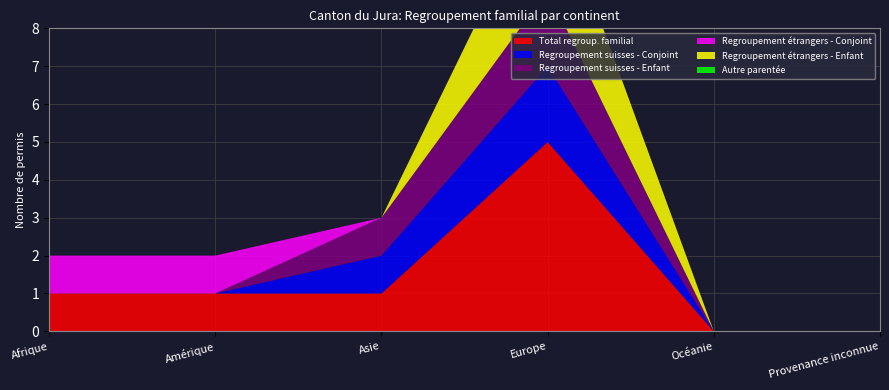

Reading left to right, extract all data points from this chart.

Total regroup. familial: 1	1	1	5	0	0
Regroupement suisses - Conjoint: 0	0	1	2	0	0
Regroupement suisses - Enfant: 0	0	1	2	0	0
Regroupement étrangers - Conjoint: 1	1	0	0	0	0
Regroupement étrangers - Enfant: 0	0	0	3	0	0
Autre parentée: 0	0	0	0	0	0